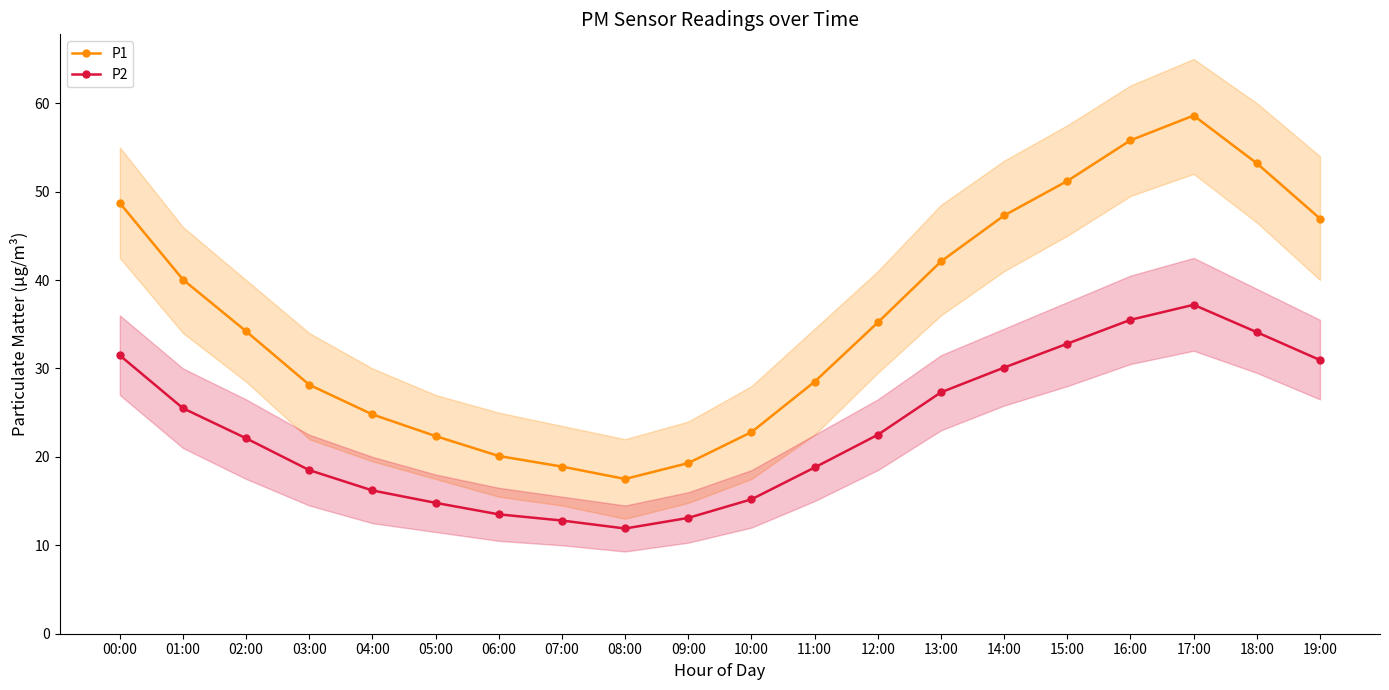

Rank the series at 14:00 from lowest to highest value.

P2, P1